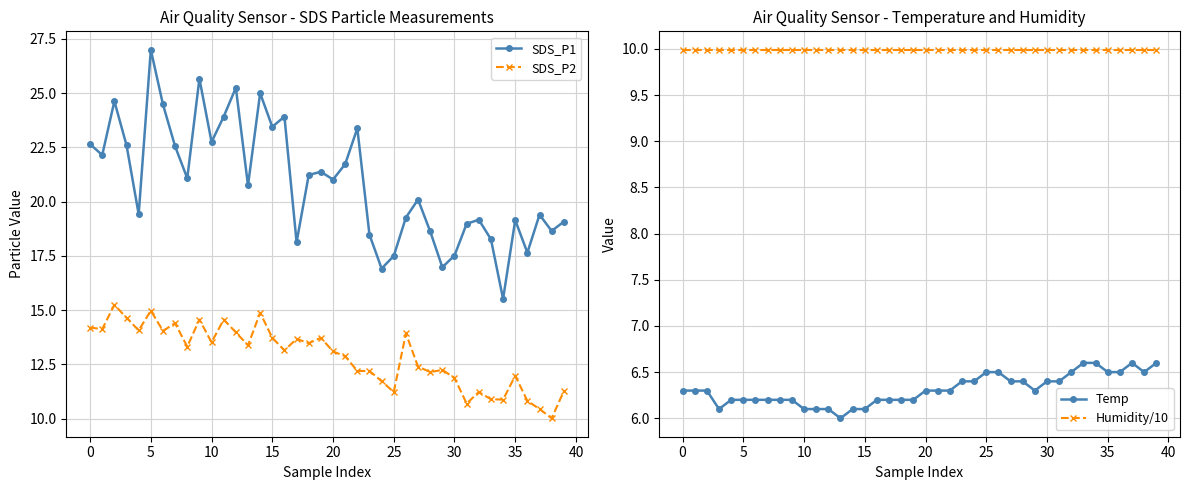

What is the smallest value displayed?

6.0